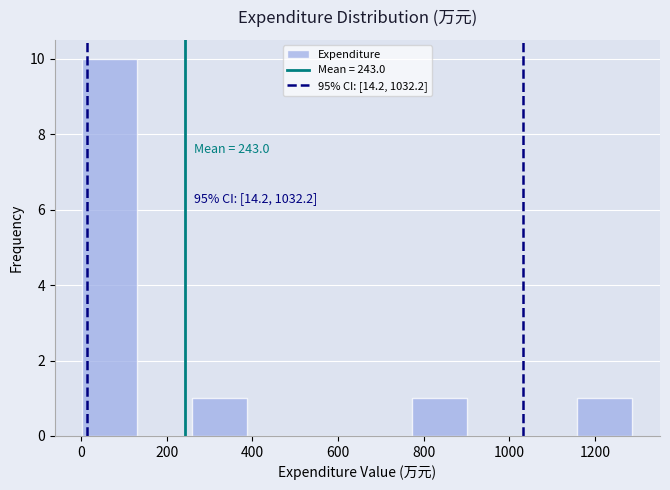

Over which range of the x-axis is the bar tallest?

0 to 140